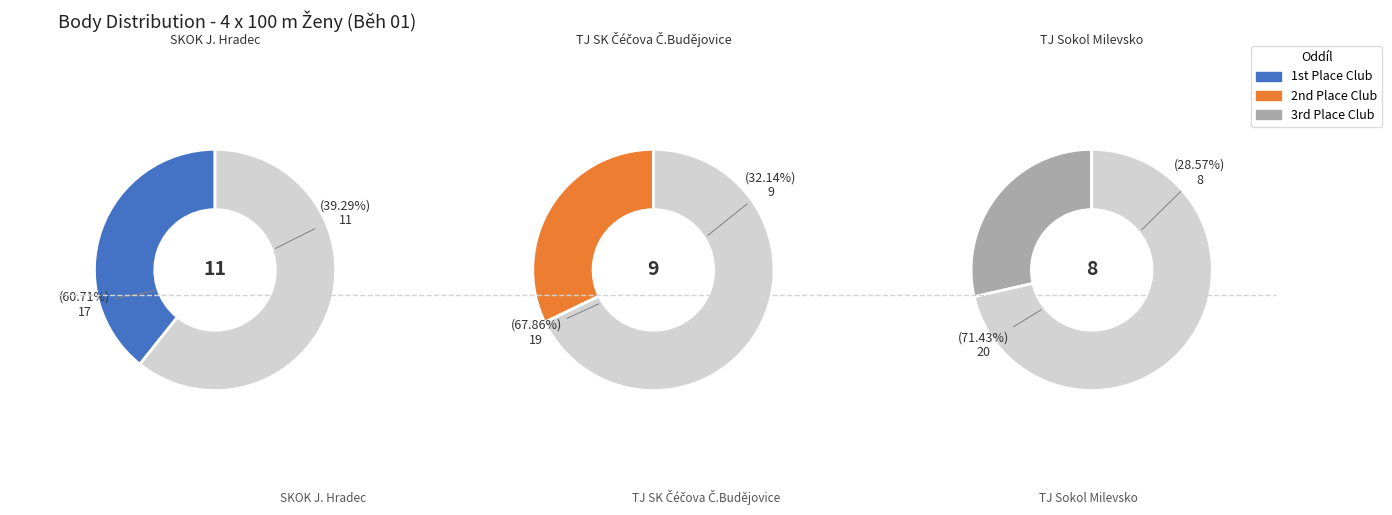

What is the ratio of the value at TJ SK Čéčova Č.Budějovice to the value at TJ Sokol Milevsko?

1.1